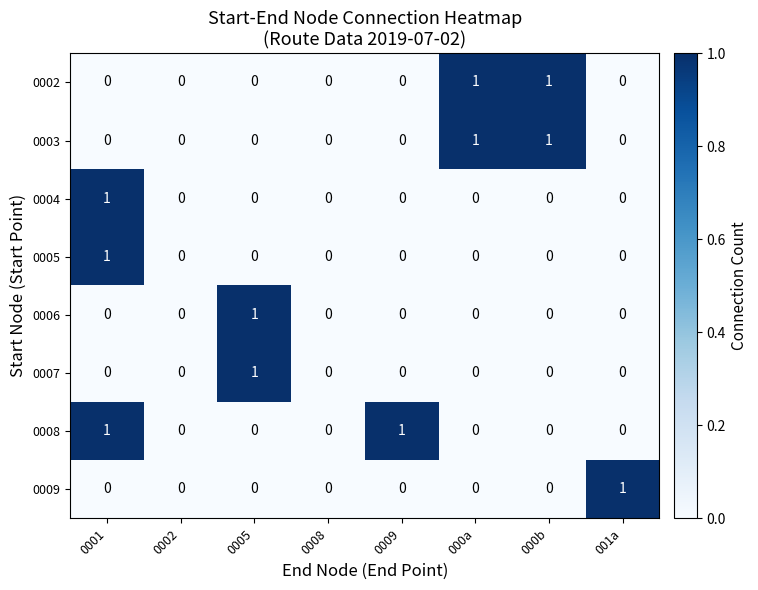

Between 0008 and 0009, which series saw the biggest shift?

0008